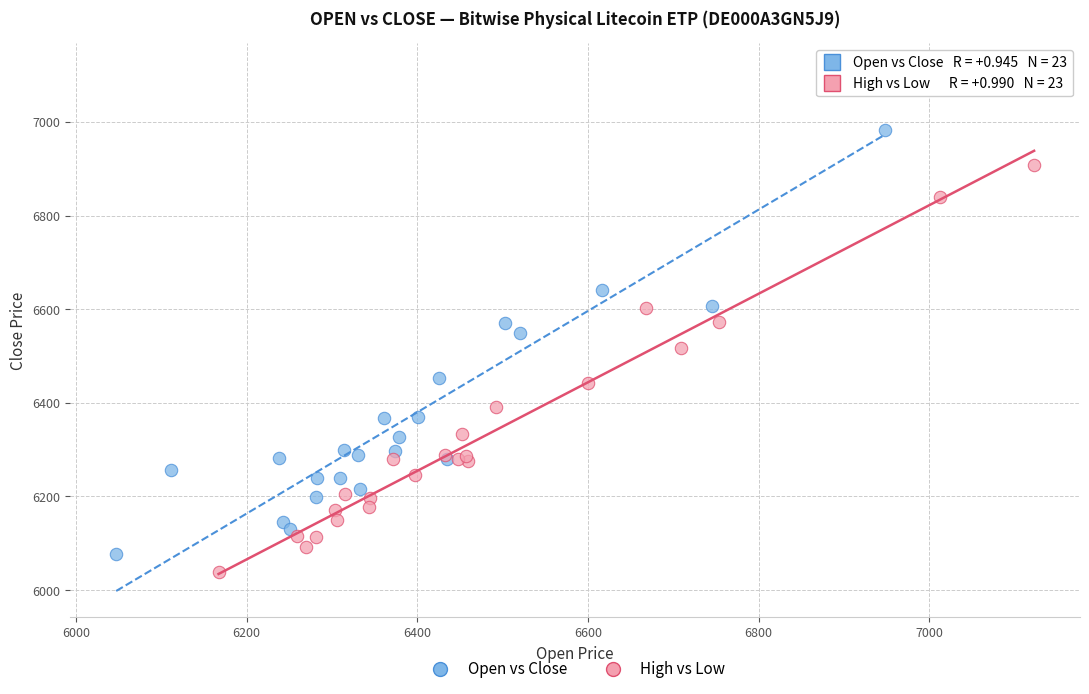

What are all the series names shown in the legend?

Open vs Close, High vs Low